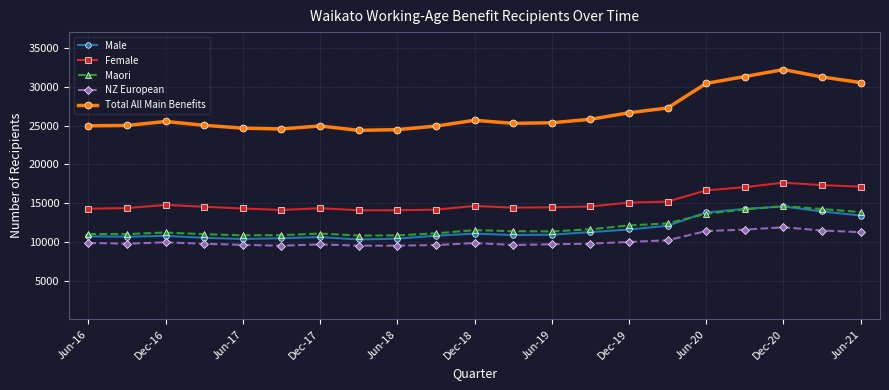

Is this an area chart (filled region under the line)?

No